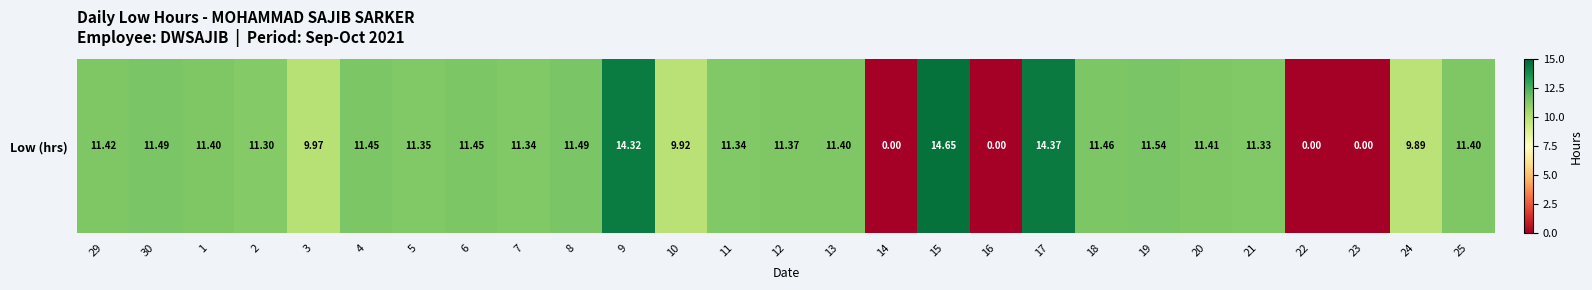

What is the difference between the second highest and minimum values?

14.4